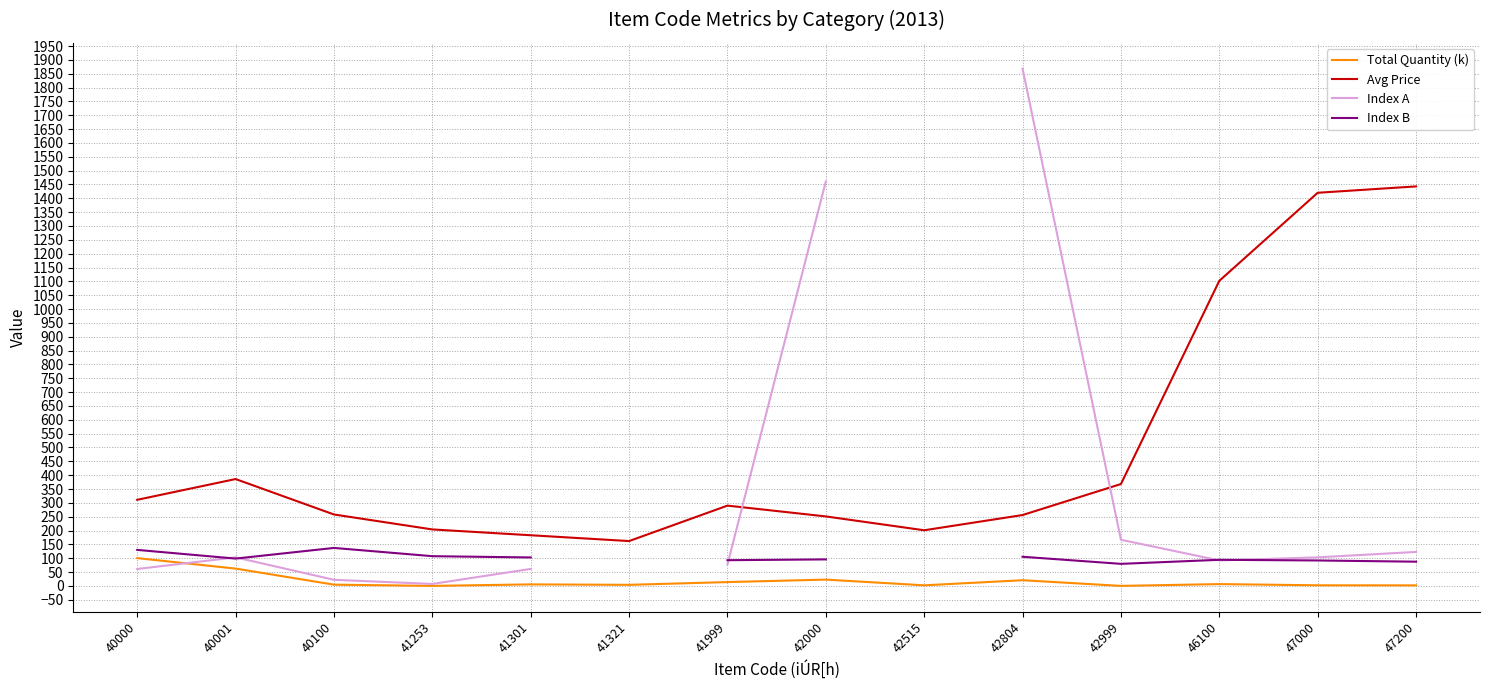

How many categories are shown in the chart?

14